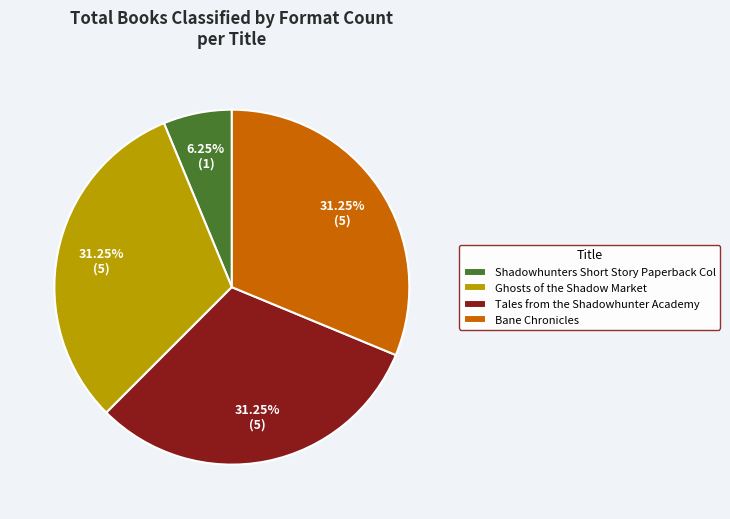

Which category has the smallest portion of the pie?

Shadowhunters Short Story Paperback Col